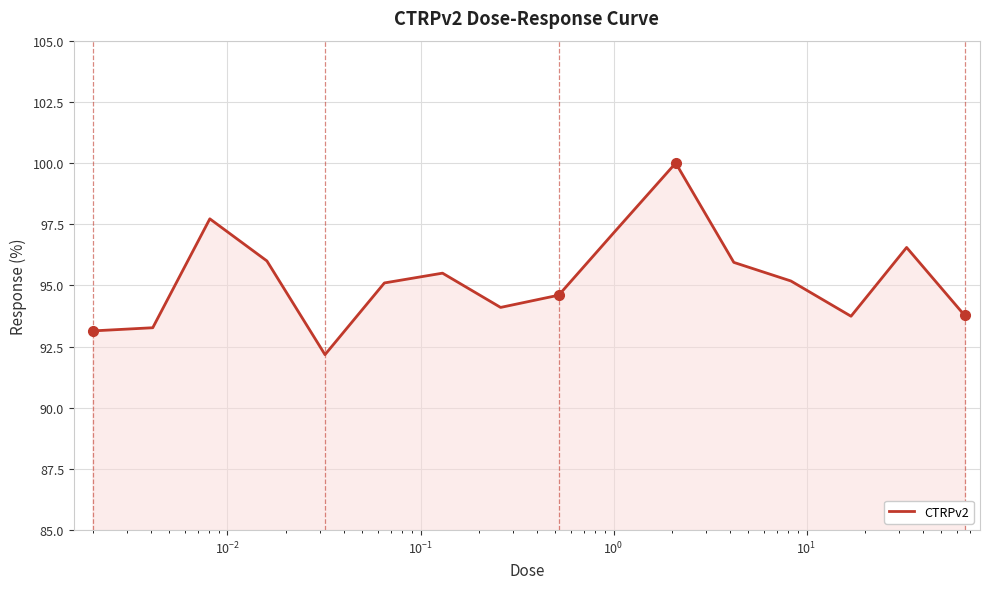

What is the difference between the maximum and minimum values?

7.8